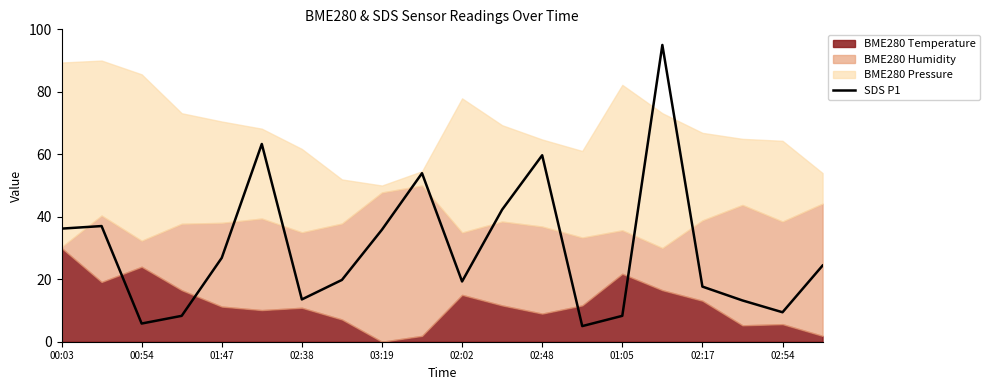

How many points are lower than both their immediate neighbors (excluding endpoints)?

5